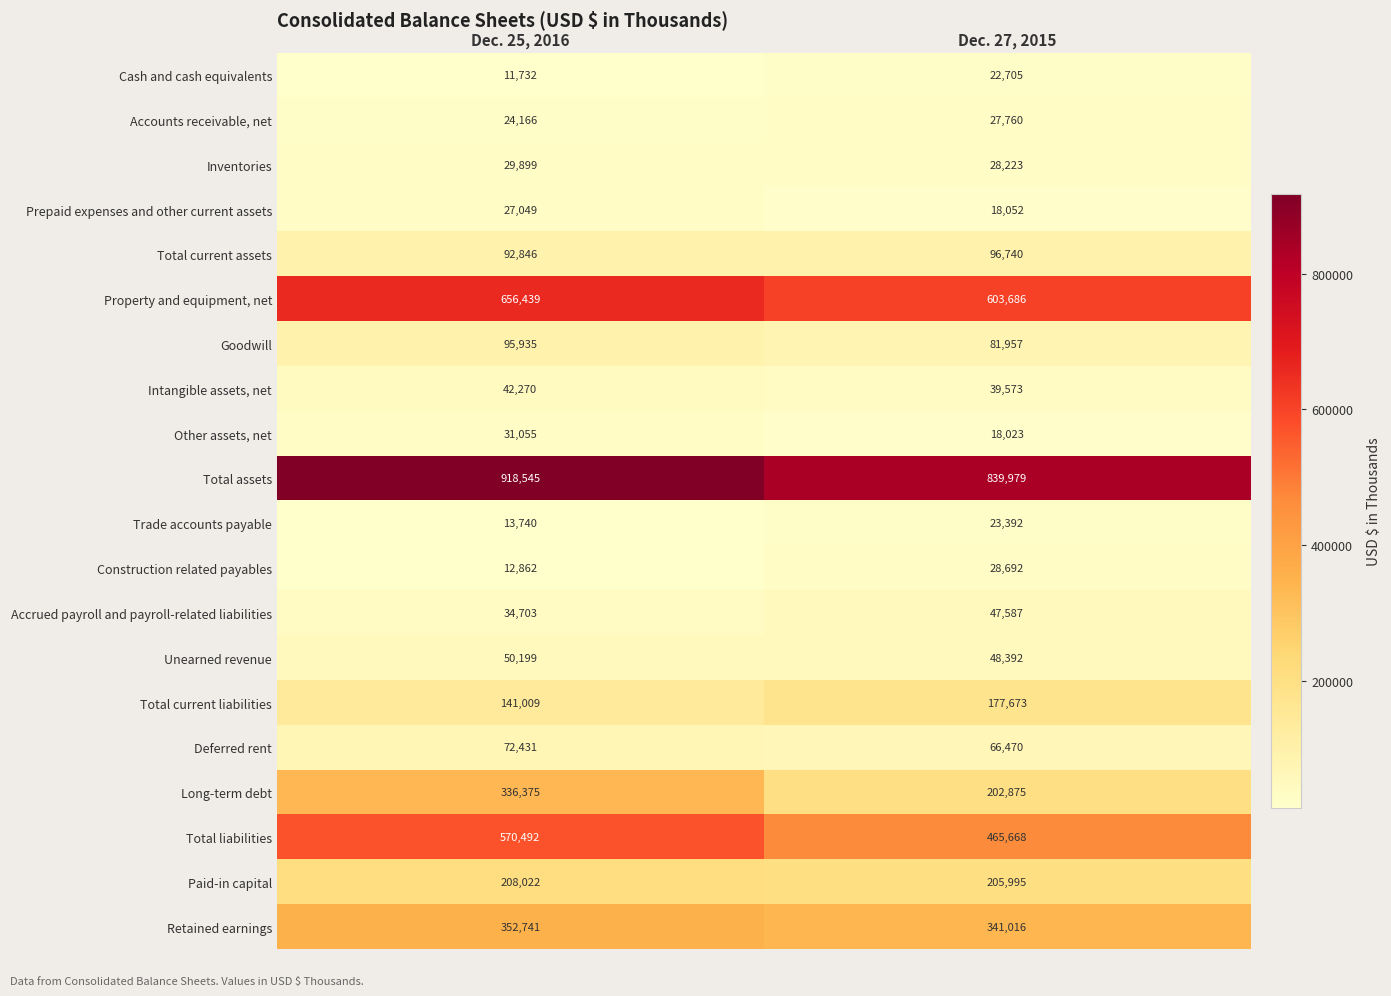

Which series has the largest range (max minus min)?

Long-term debt